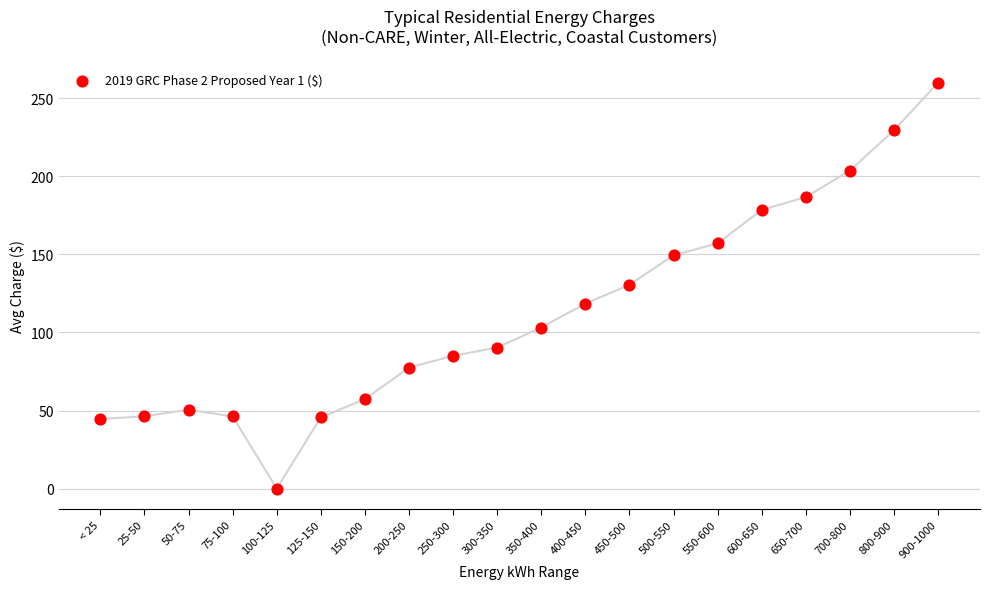

What is the range of Y values (max minus min)?

260.1